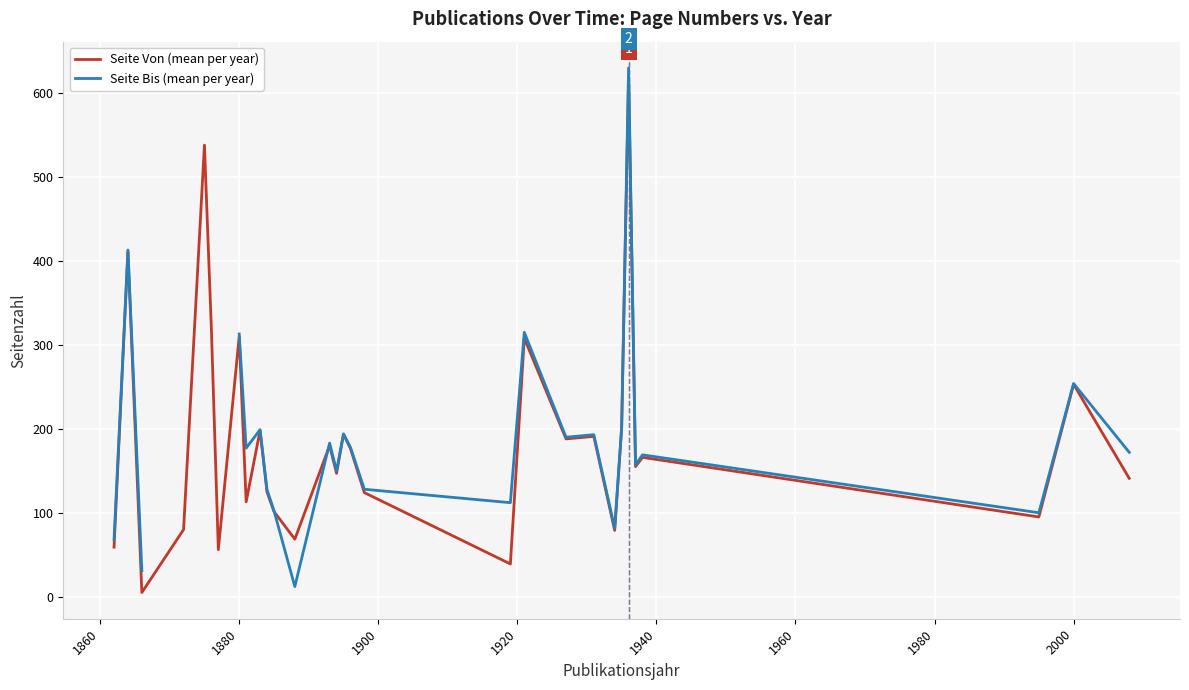

What is the difference between the maximum and minimum values in the Seite Von (mean per year) series?

613.0